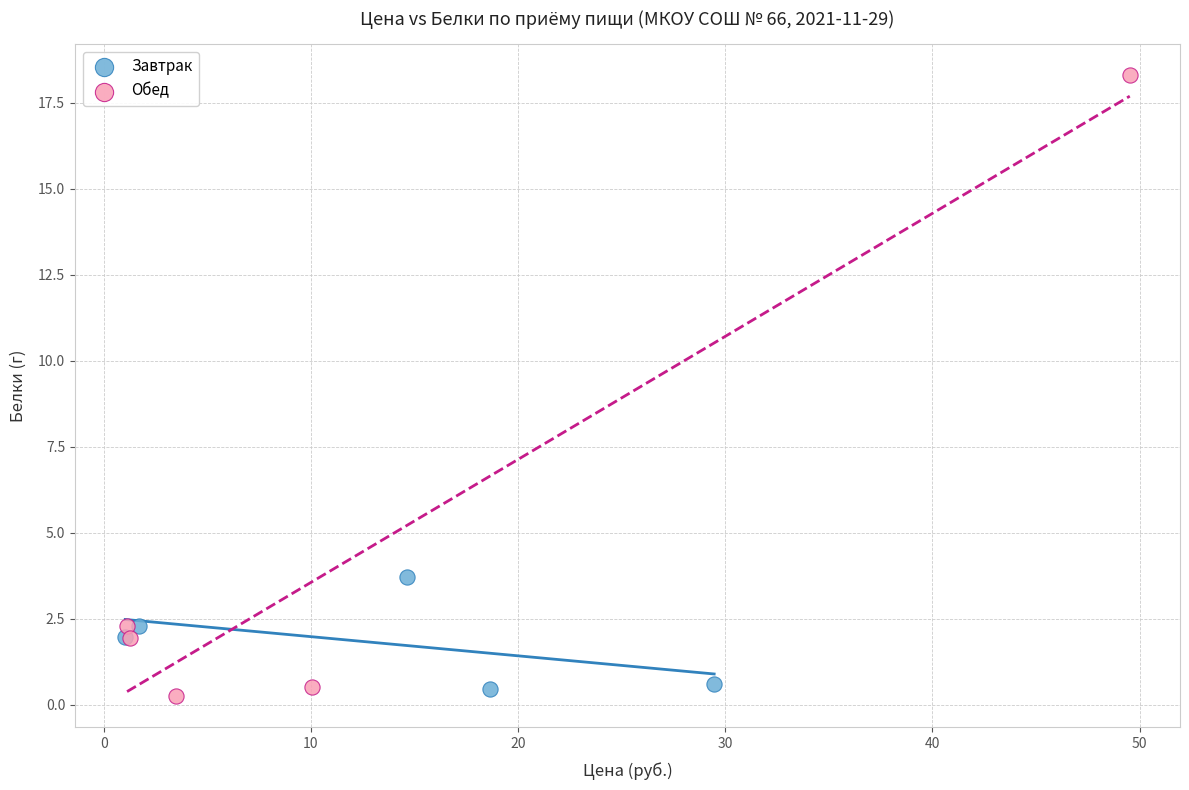

What are all the series names shown in the legend?

Завтрак, Обед